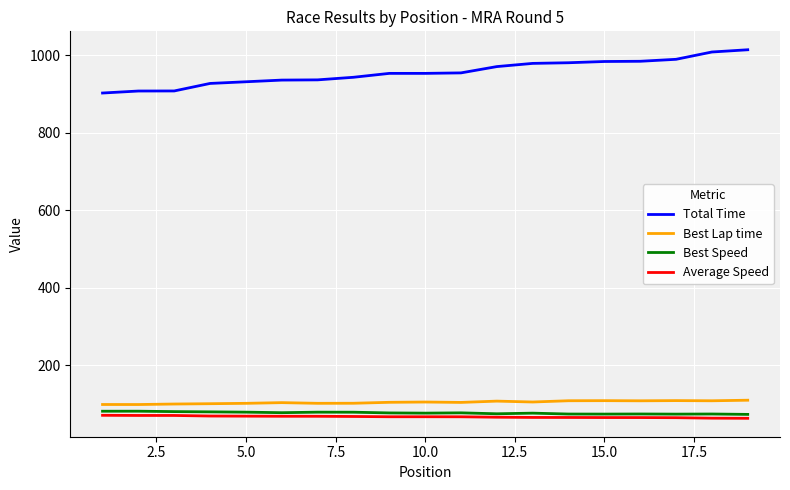

What is the maximum value for Total Time?

1014.3